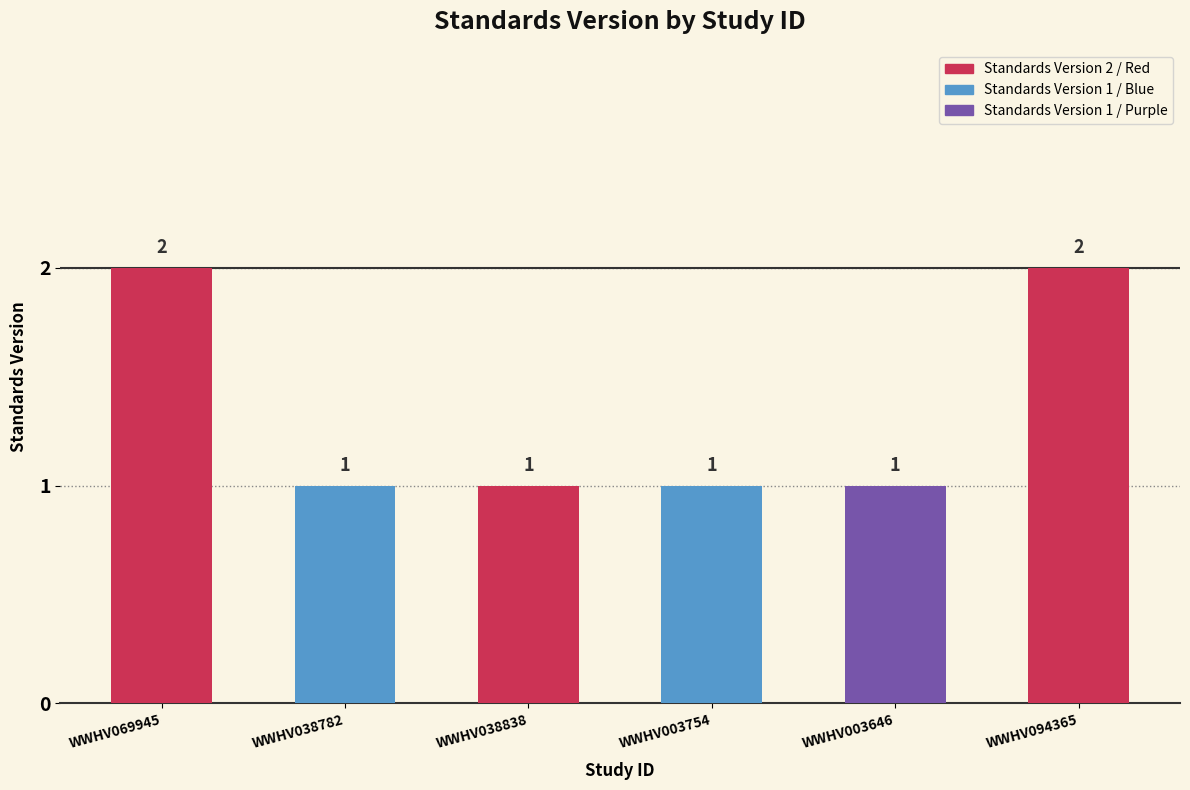

What is the approximate value at WWHV069945?

2